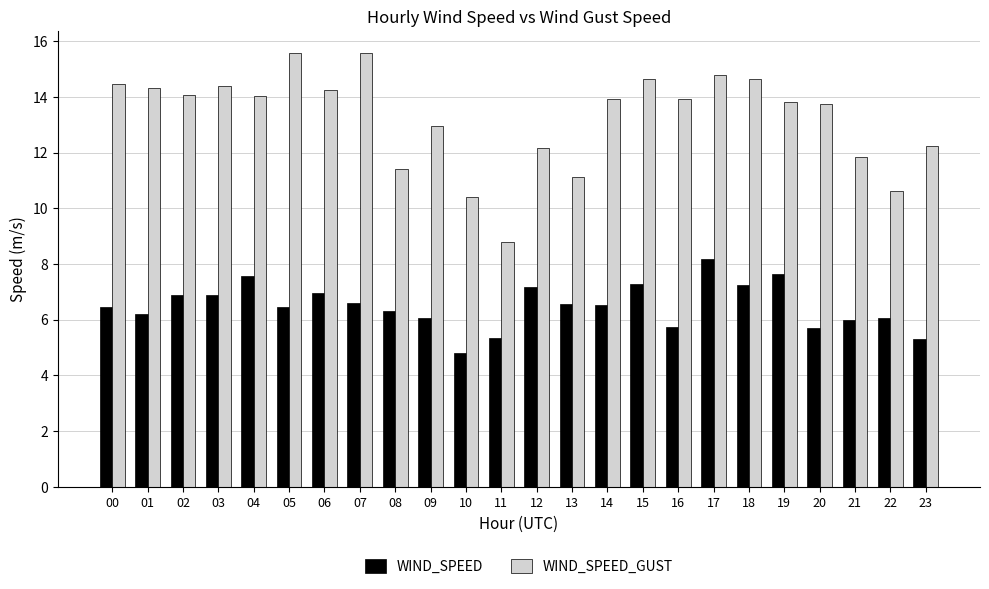

How many series are shown in this chart?

2